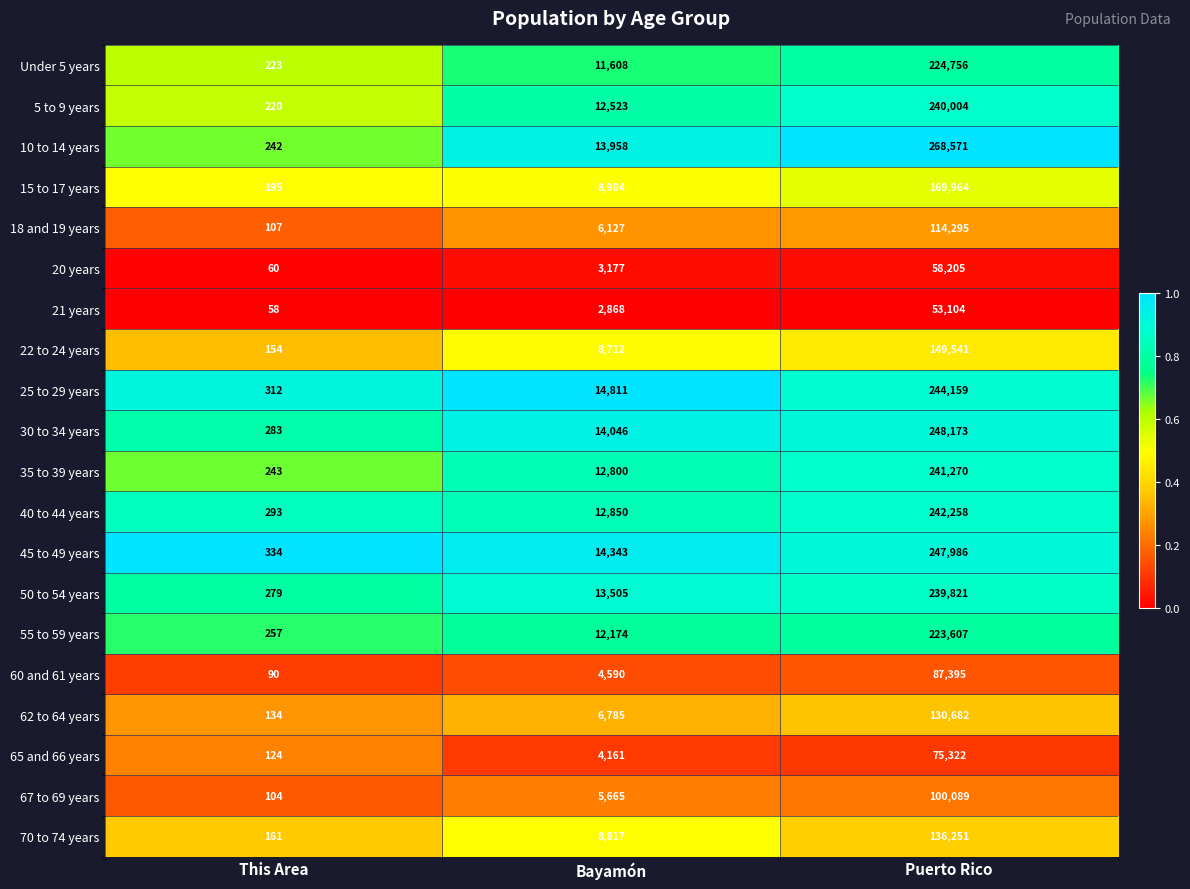

Which series has the largest range (max minus min)?

10 to 14 years